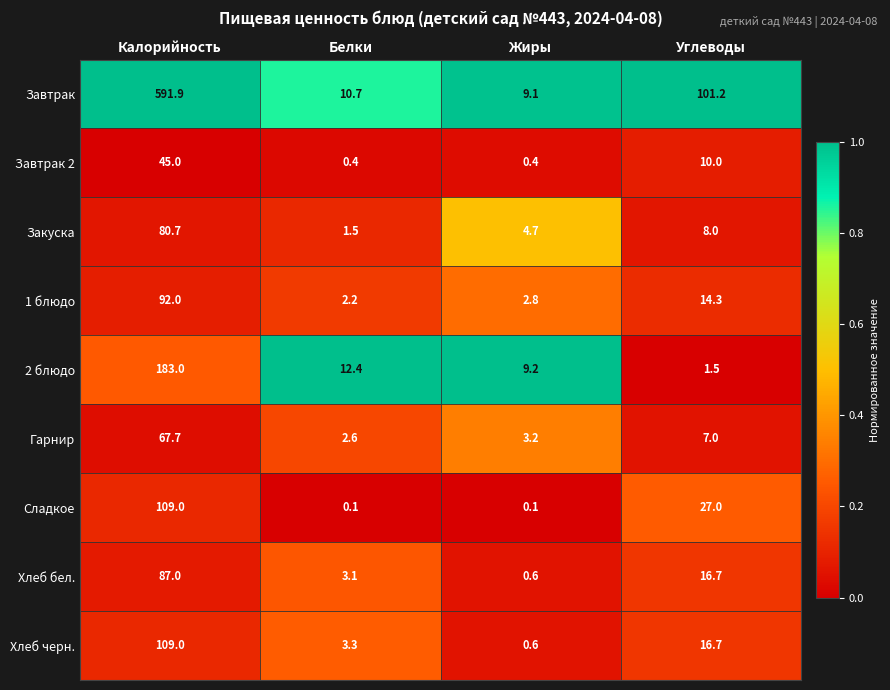

Which series changed the most between Калорийность and Углеводы?

Завтрак